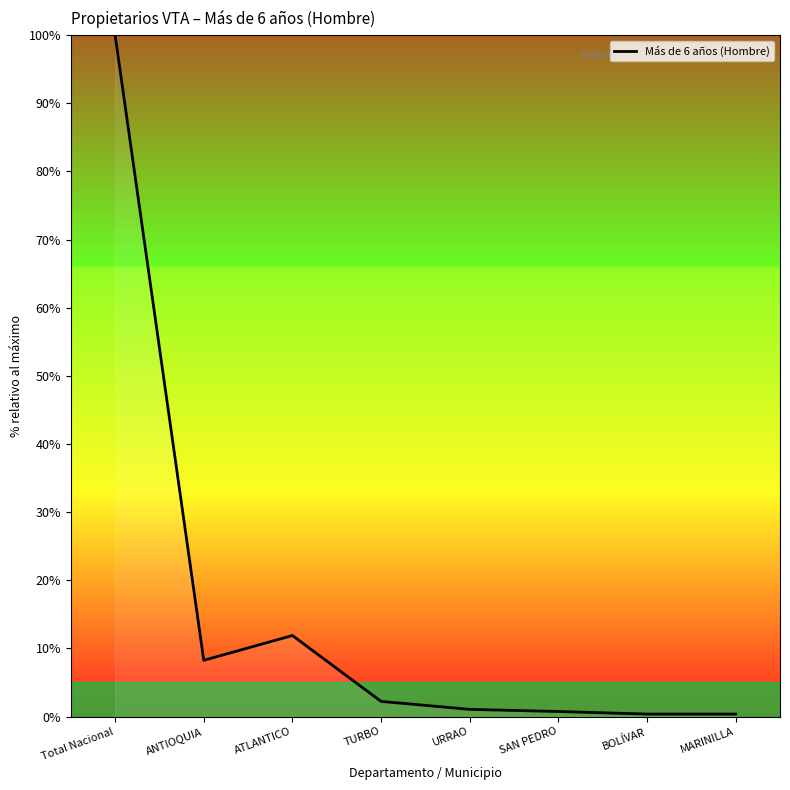

What is the difference between the values at URRAO and TURBO?

1.2